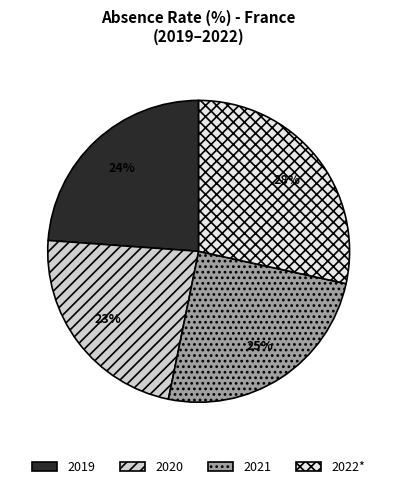

To the nearest percent, what portion does 2022* represent?

28%